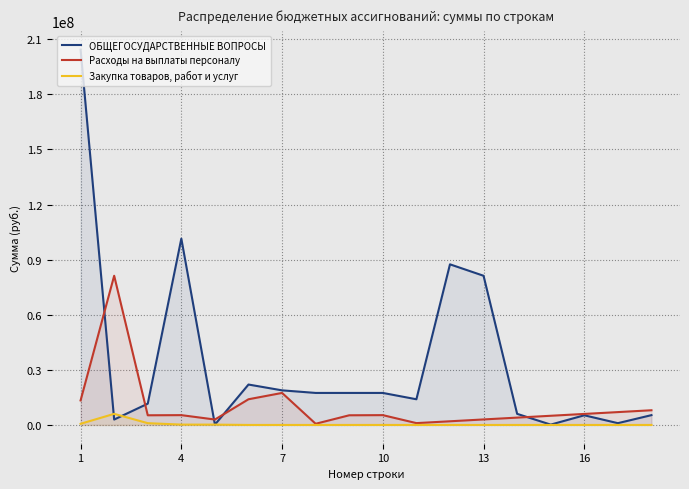

List the series in order of their overall mean, highest first.

ОБЩЕГОСУДАРСТВЕННЫЕ ВОПРОСЫ, Расходы на выплаты персоналу, Закупка товаров, работ и услуг